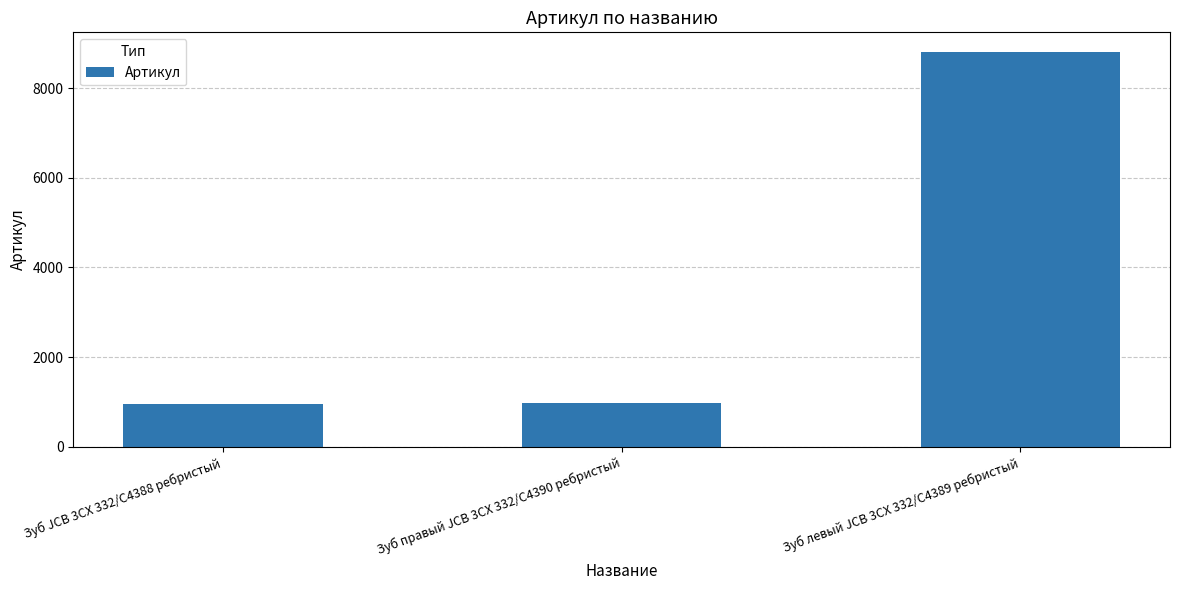

At which label is the value closest to 4882?

Зуб правый JCB 3CX 332/C4390 ребристый